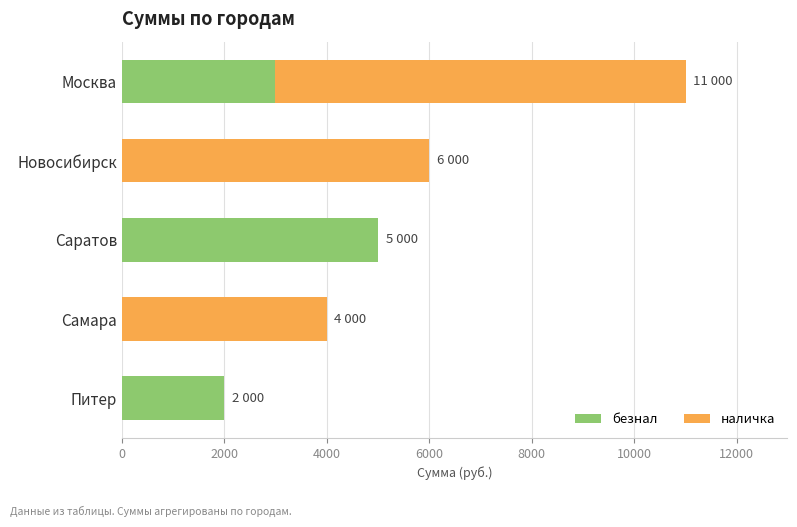

The безнал series shows 642 at Питер. True or false?

False